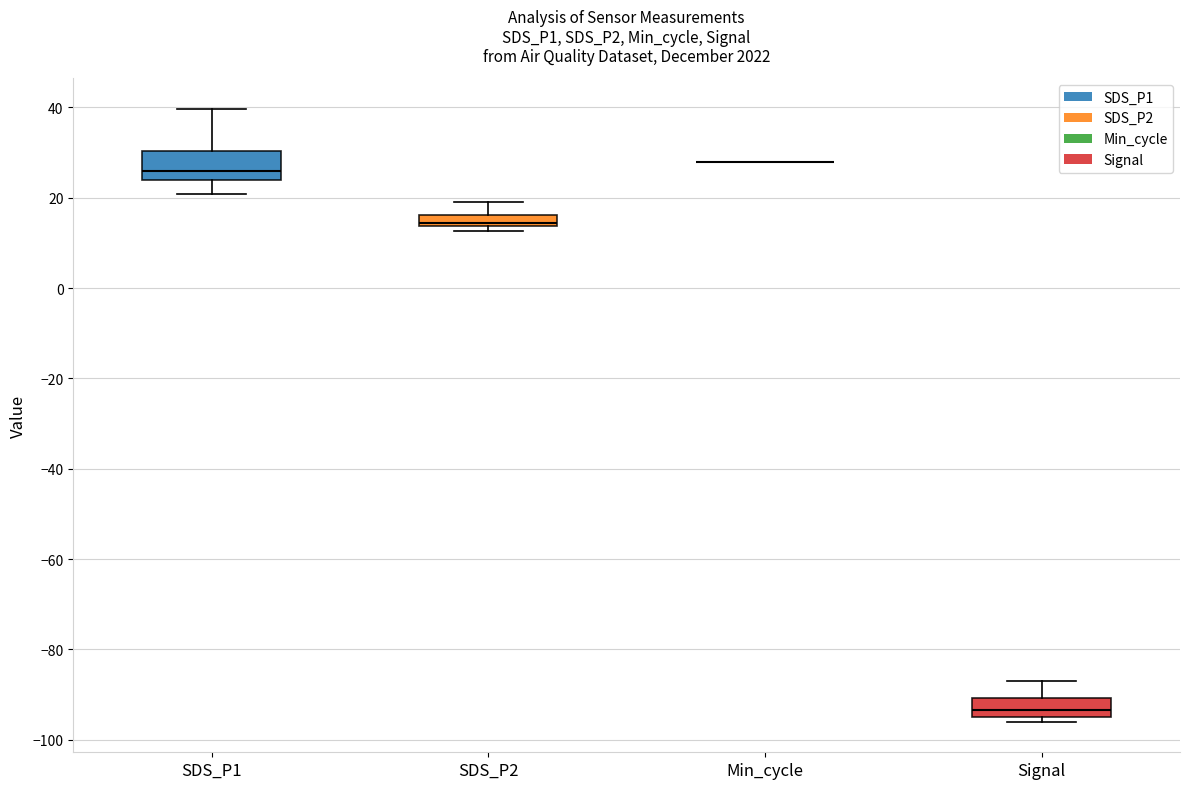

Comparing the boxes themselves (not the whiskers), which one is the tallest?

SDS_P1